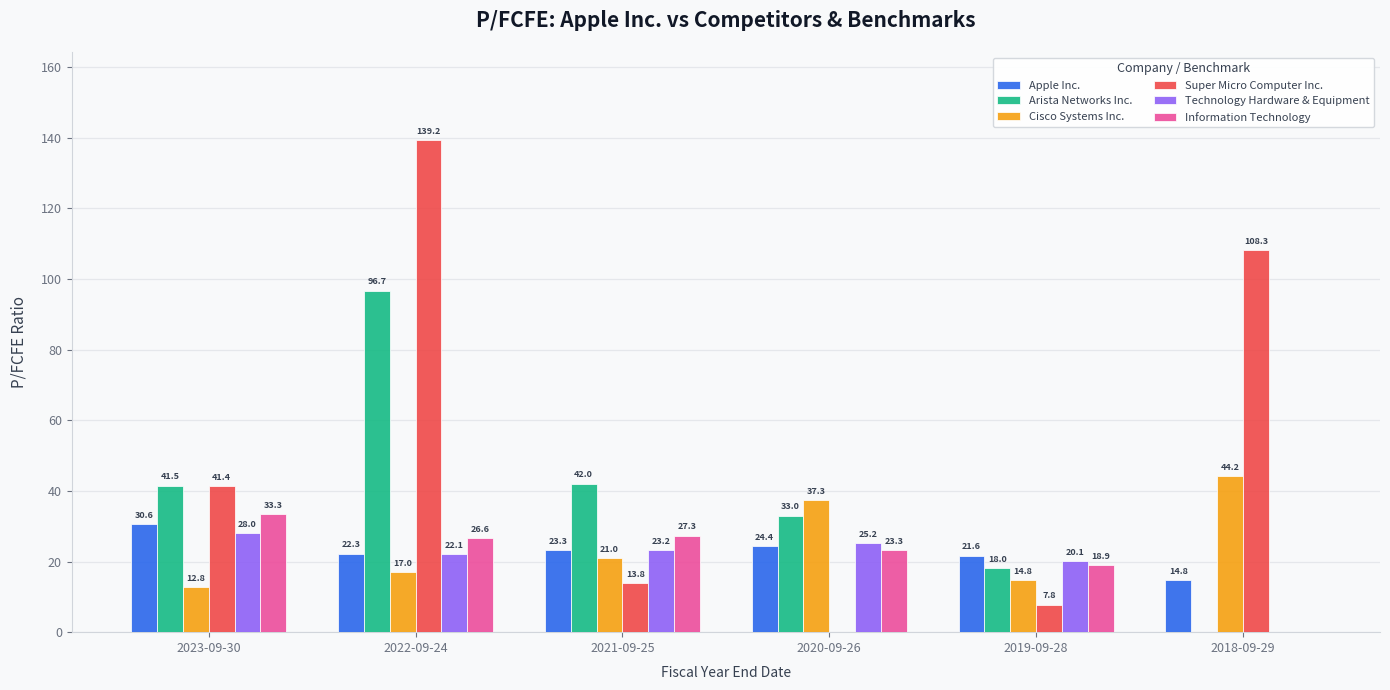

How many values in Arista Networks Inc. are above zero?

5